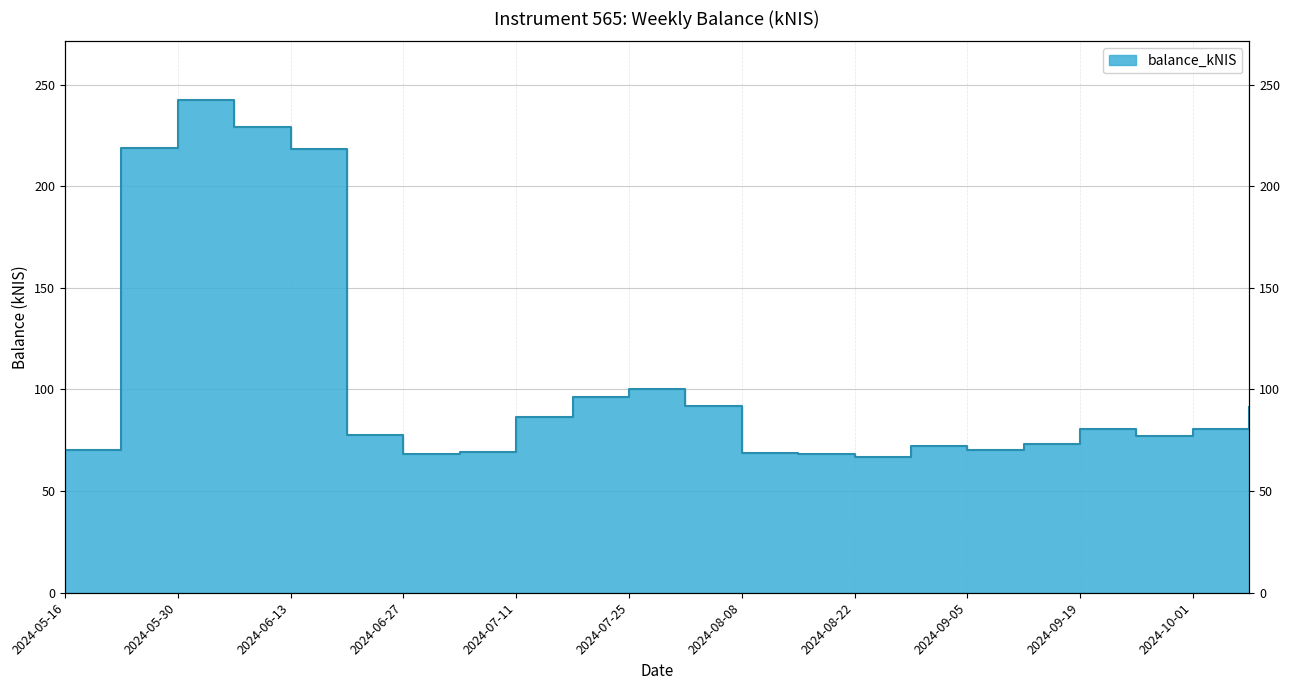

Does the chart have visible grid lines?

Yes